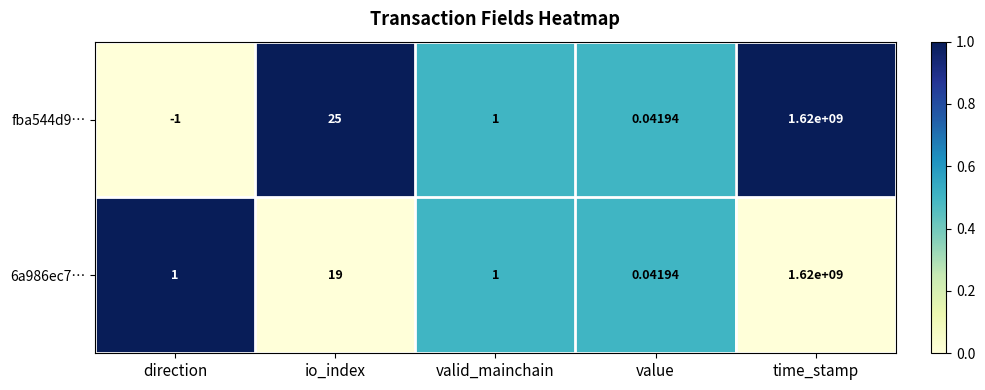

Which label corresponds to the smallest value in the chart?

direction